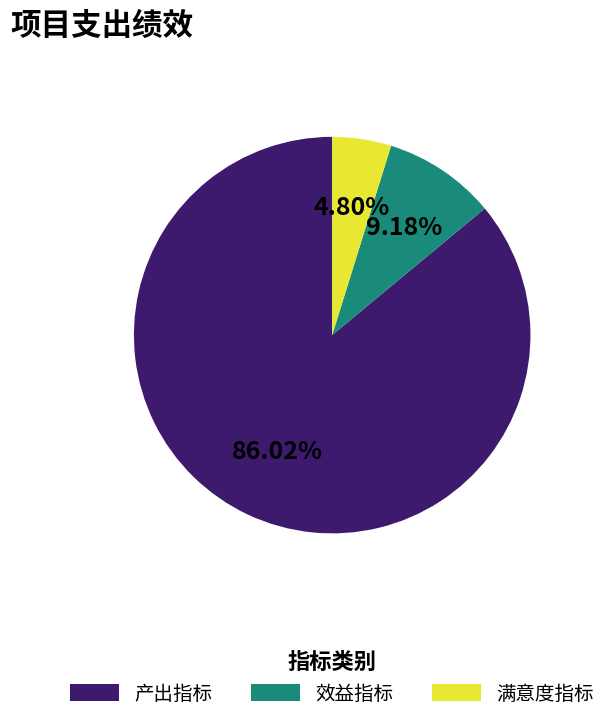

Is 效益指标 the majority of the pie?

No